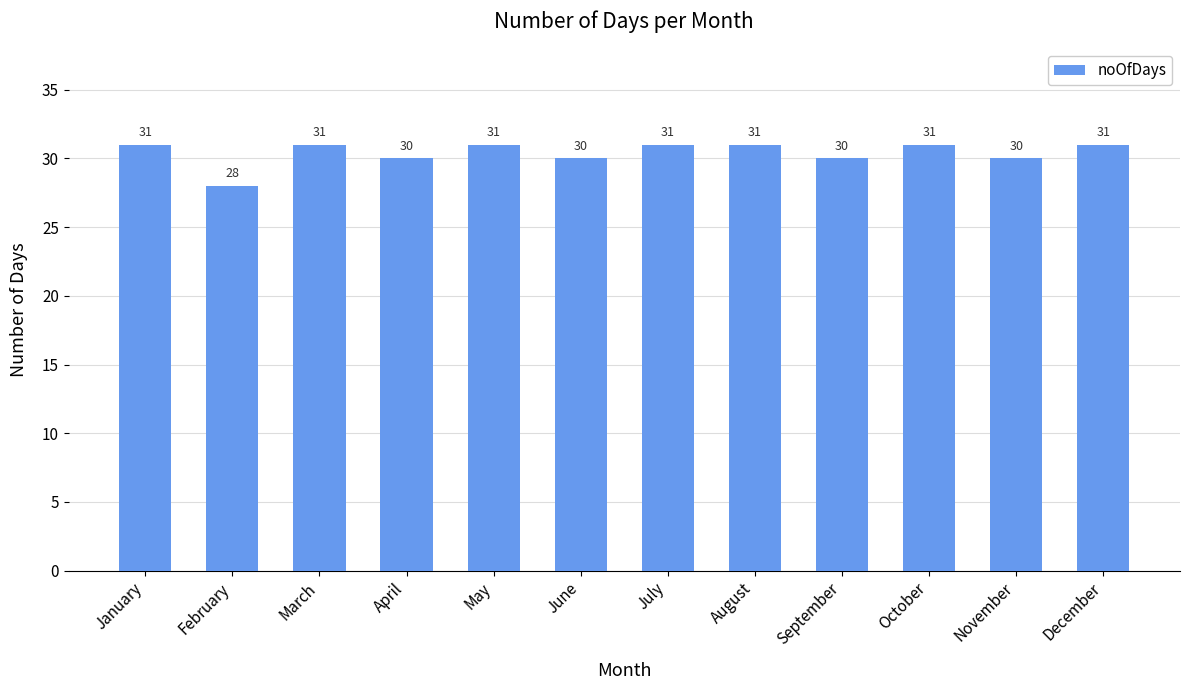

What is the difference between the maximum and second lowest values?

1